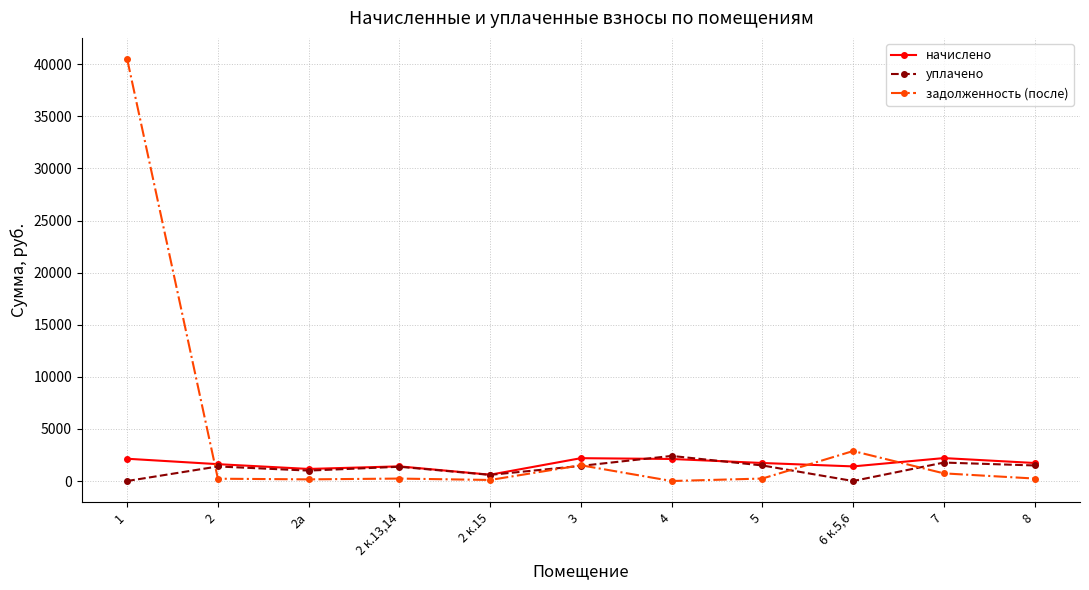

Where do уплачено and задолженность (после) first cross each other?

1 and 2